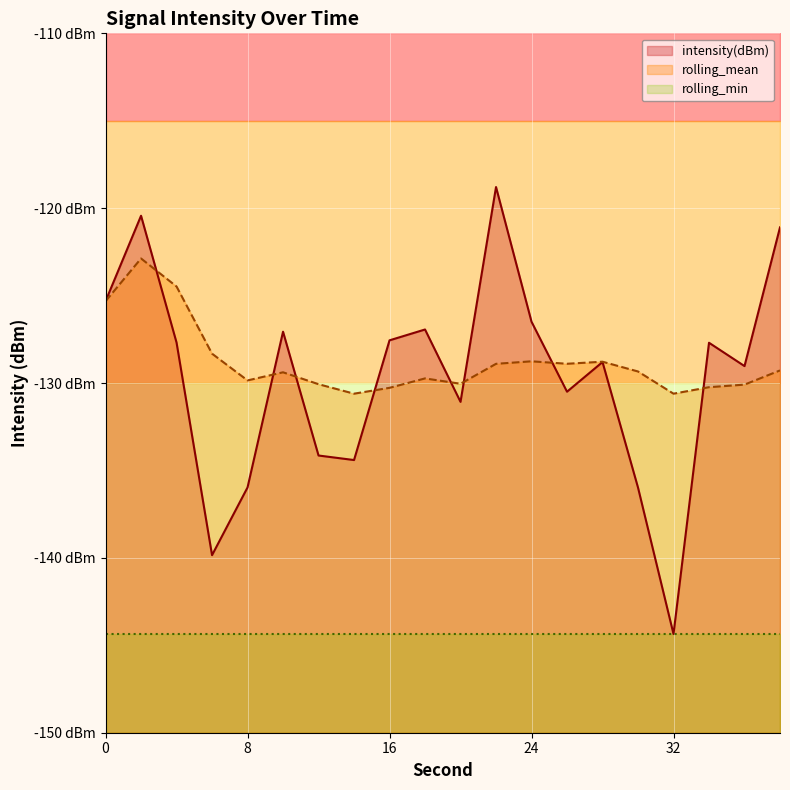

How many lines are shown in the chart?

2